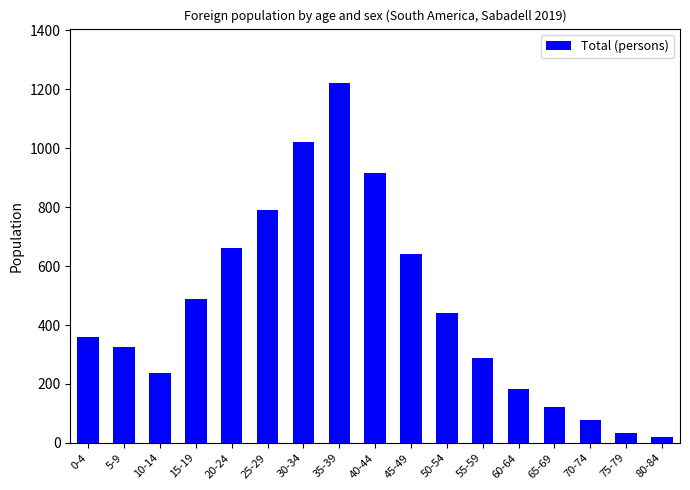

What is the greatest value displayed?

1223